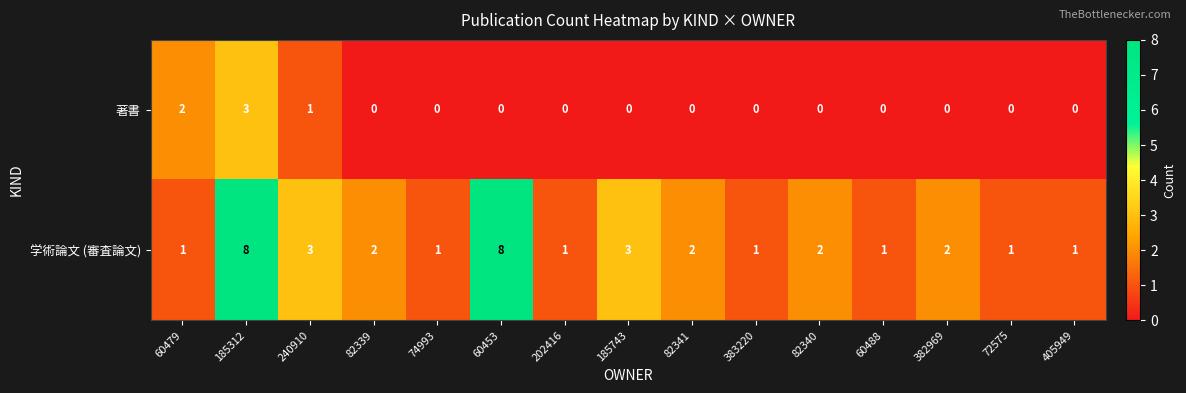

What is the spread (max minus min) of values at 60453?

8